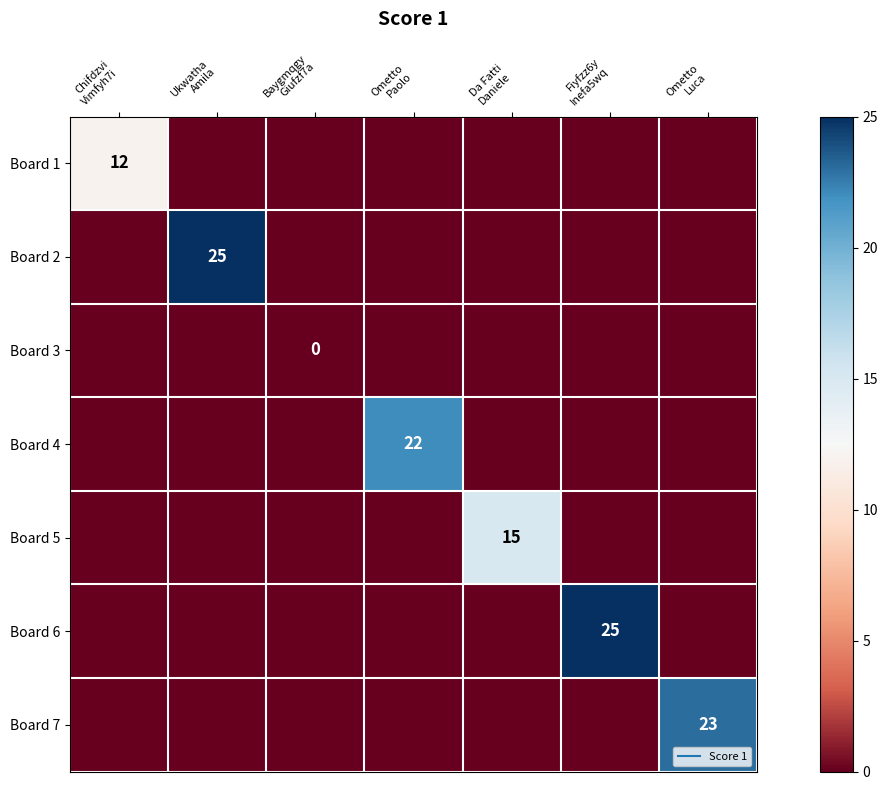

At how many categories does at least one series exceed 14?

5